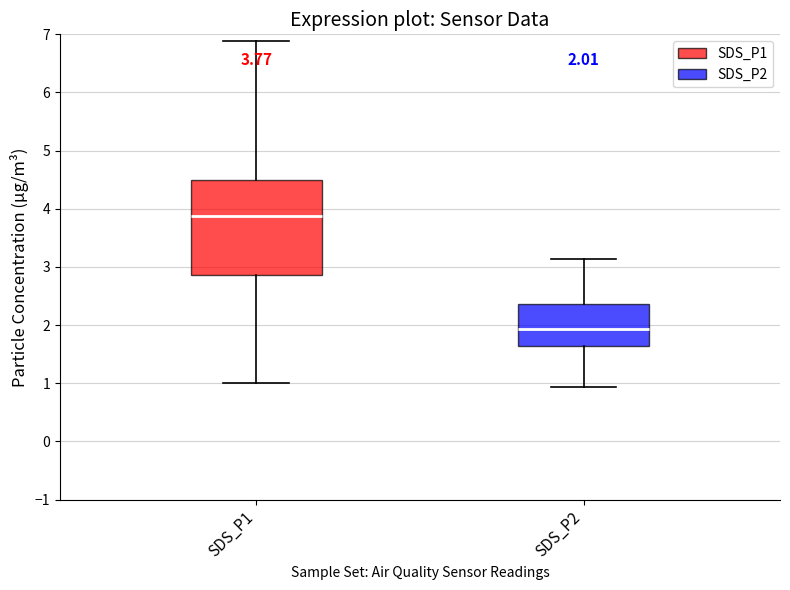

Which box is the tallest, from its lower edge to its upper edge?

SDS_P1